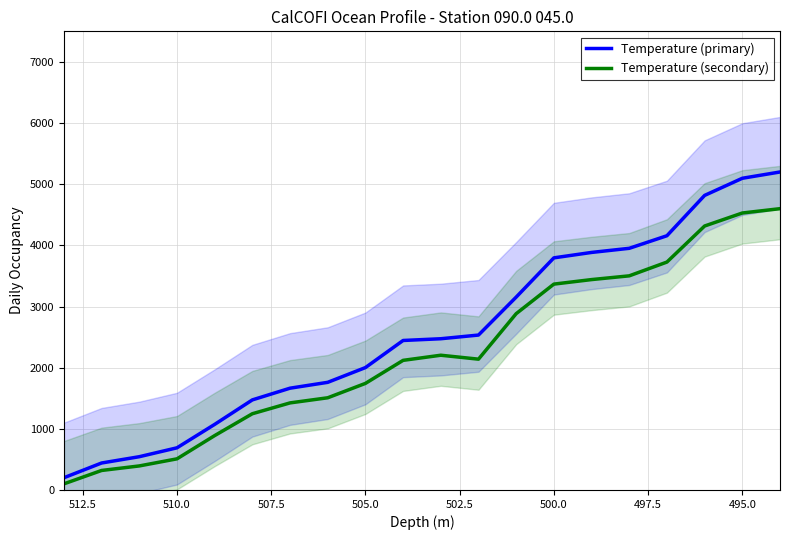

What is the smallest value displayed?

100.0